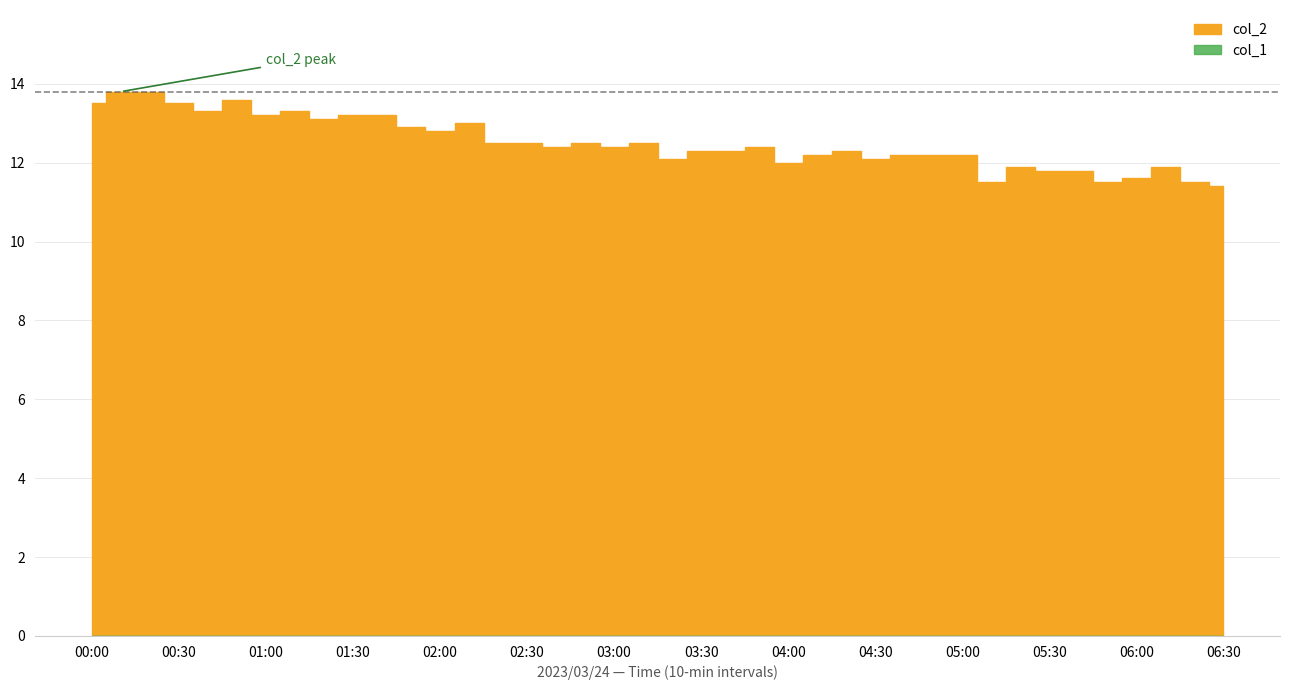

Reading left to right, extract all data points from this chart.

col_2: 13.5	13.8	13.8	13.5	13.3	13.6	13.2	13.3	13.1	13.2	13.2	12.9	12.8	13.0	12.5	12.5	12.4	12.5	12.4	12.5	12.1	12.3	12.3	12.4	12.0	12.2	12.3	12.1	12.2	12.2	12.2	11.5	11.9	11.8	11.8	11.5	11.6	11.9	11.5	11.4
col_1: 0.0	0.0	0.0	0.0	0.0	0.0	0.0	0.0	0.0	0.0	0.0	0.0	0.0	0.0	0.0	0.0	0.0	0.0	0.0	0.0	0.0	0.0	0.0	0.0	0.0	0.0	0.0	0.0	0.0	0.0	0.0	0.0	0.0	0.0	0.0	0.0	0.0	0.0	0.0	0.0